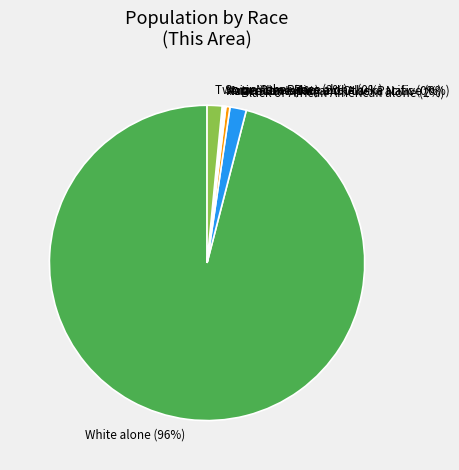

Is it true that White alone is 96% of the pie?

True